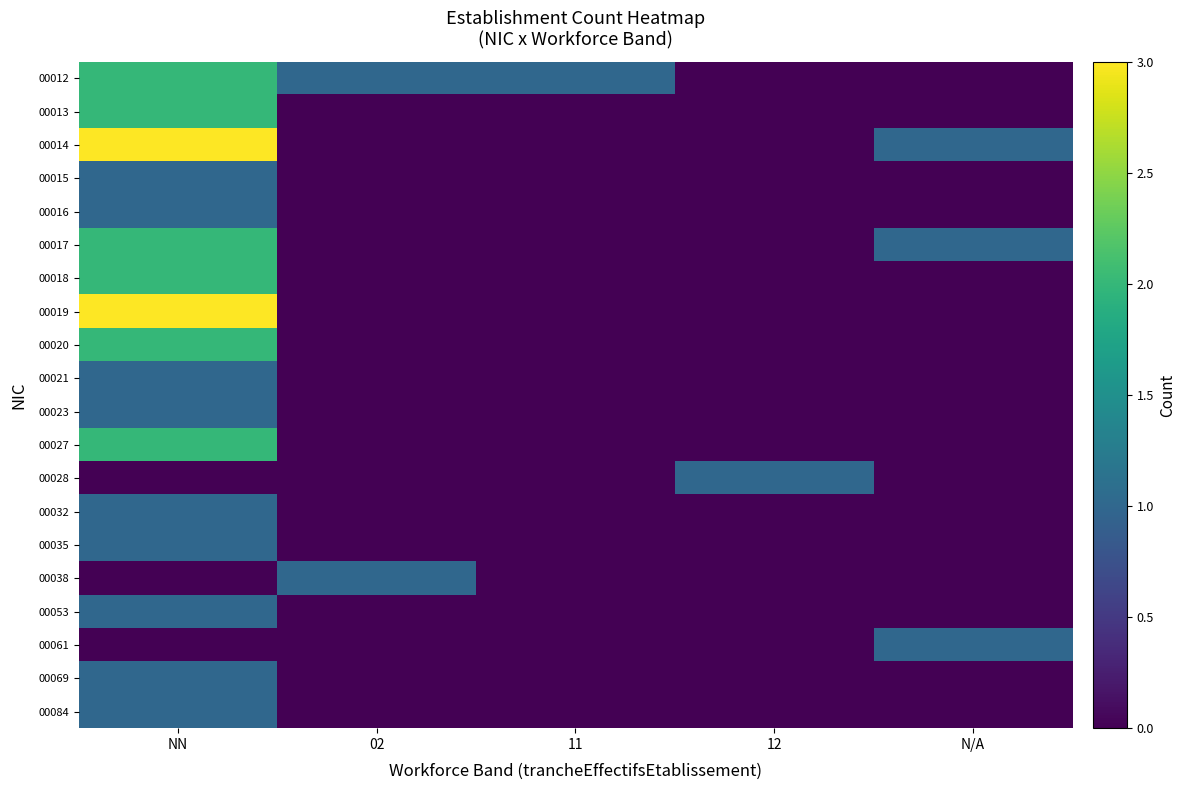

Reading left to right, extract all data points from this chart.

00012: NN=2	02=1	11=1	12=0	N/A=0
00013: NN=2	02=0	11=0	12=0	N/A=0
00014: NN=3	02=0	11=0	12=0	N/A=1
00015: NN=1	02=0	11=0	12=0	N/A=0
00016: NN=1	02=0	11=0	12=0	N/A=0
00017: NN=2	02=0	11=0	12=0	N/A=1
00018: NN=2	02=0	11=0	12=0	N/A=0
00019: NN=3	02=0	11=0	12=0	N/A=0
00020: NN=2	02=0	11=0	12=0	N/A=0
00021: NN=1	02=0	11=0	12=0	N/A=0
00023: NN=1	02=0	11=0	12=0	N/A=0
00027: NN=2	02=0	11=0	12=0	N/A=0
00028: NN=0	02=0	11=0	12=1	N/A=0
00032: NN=1	02=0	11=0	12=0	N/A=0
00035: NN=1	02=0	11=0	12=0	N/A=0
00038: NN=0	02=1	11=0	12=0	N/A=0
00053: NN=1	02=0	11=0	12=0	N/A=0
00061: NN=0	02=0	11=0	12=0	N/A=1
00069: NN=1	02=0	11=0	12=0	N/A=0
00084: NN=1	02=0	11=0	12=0	N/A=0